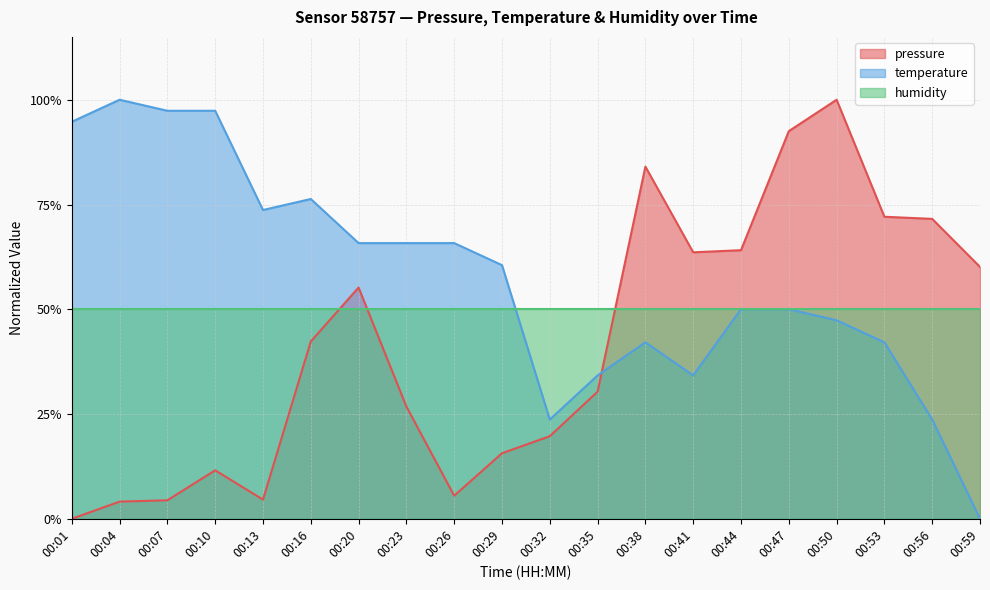

At how many categories does at least one series exceed 0?

20